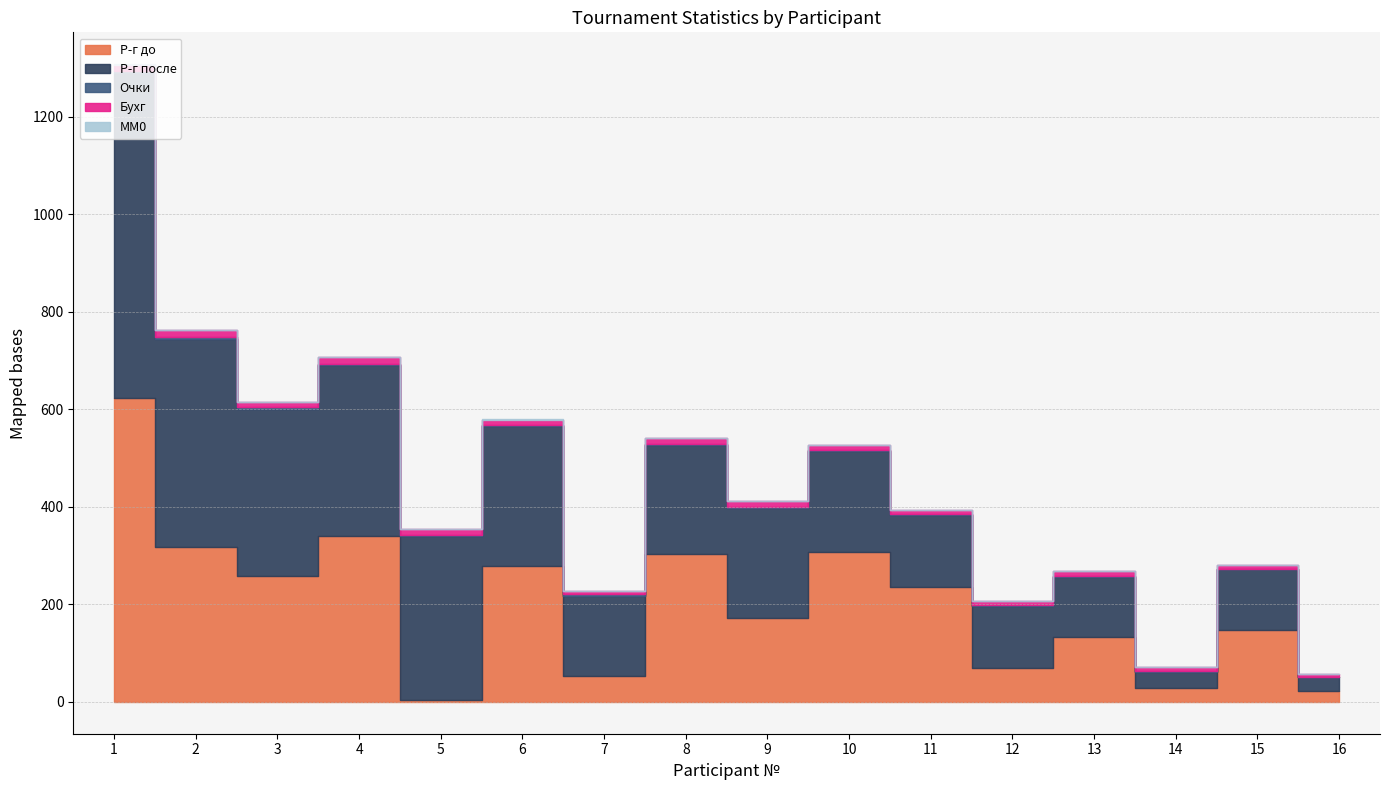

True or false: Бухг and Р-г после intersect in this chart.

False